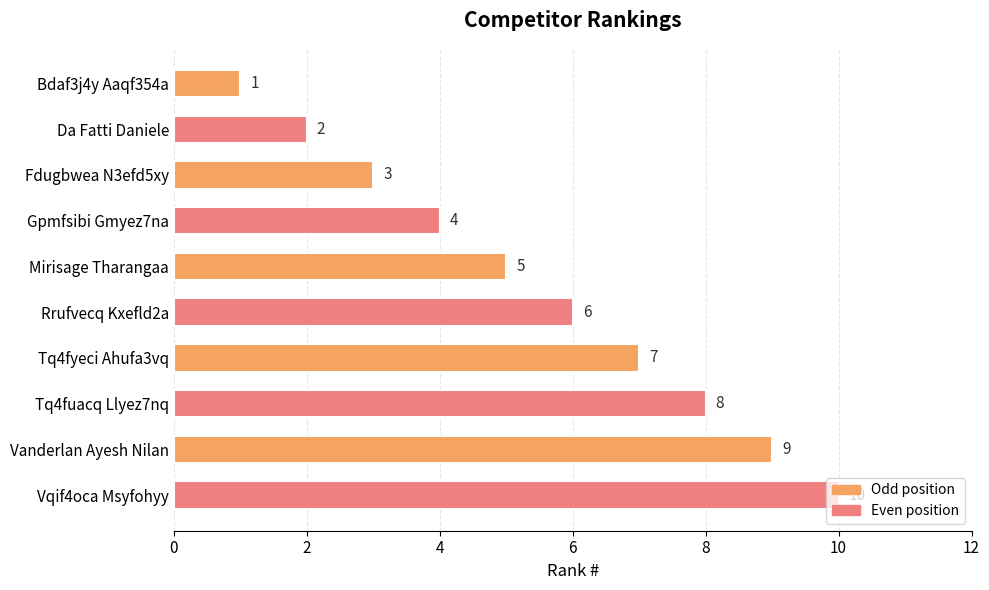

The value at Mirisage Tharangaa is 5. True or false?

True